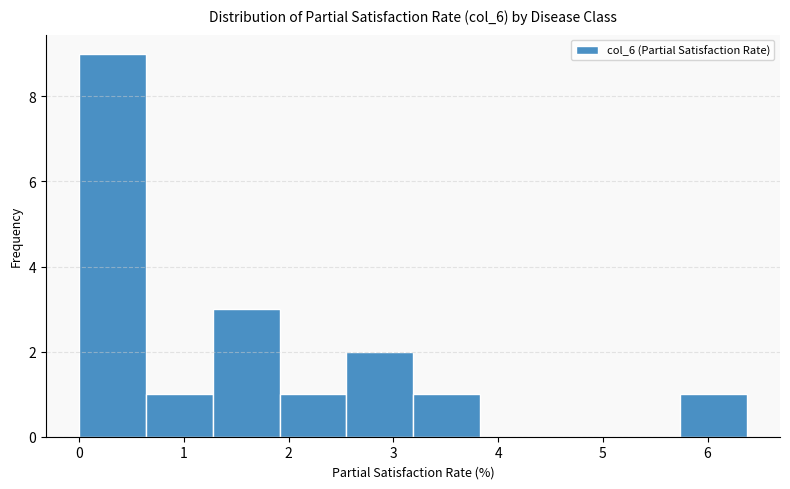

Reading left to right, transcribe this chart: for each bar, give the range it covers on the x-axis and its height. Neither the bar edges nor the heights are printed on the chart, so give them approximately, as read against the axes.

0.0 to 0.6: 9
0.6 to 1.3: 1
1.3 to 1.9: 3
1.9 to 2.5: 1
2.5 to 3.2: 2
3.2 to 3.8: 1
3.8 to 4.5: 0
4.5 to 5.1: 0
5.1 to 5.7: 0
5.7 to 6.4: 1